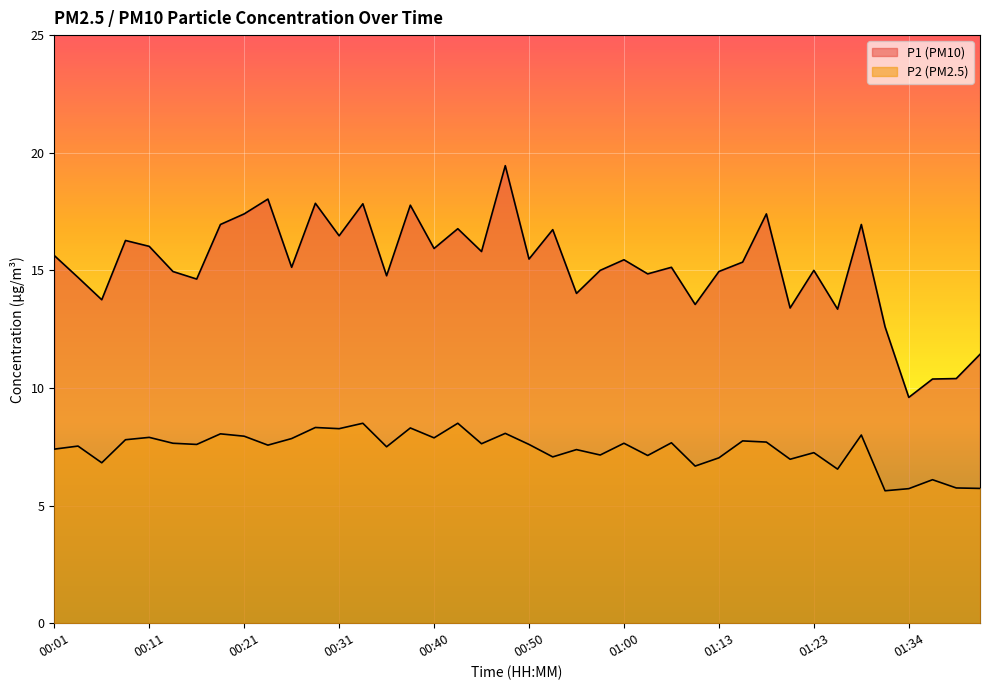

What is the highest value of the P1 series?

19.4